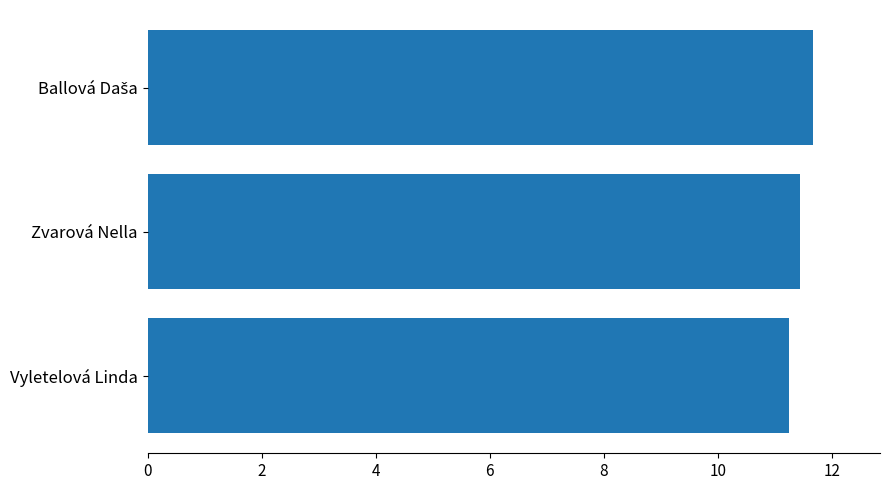

Count the values in the range 11 to 12.

3